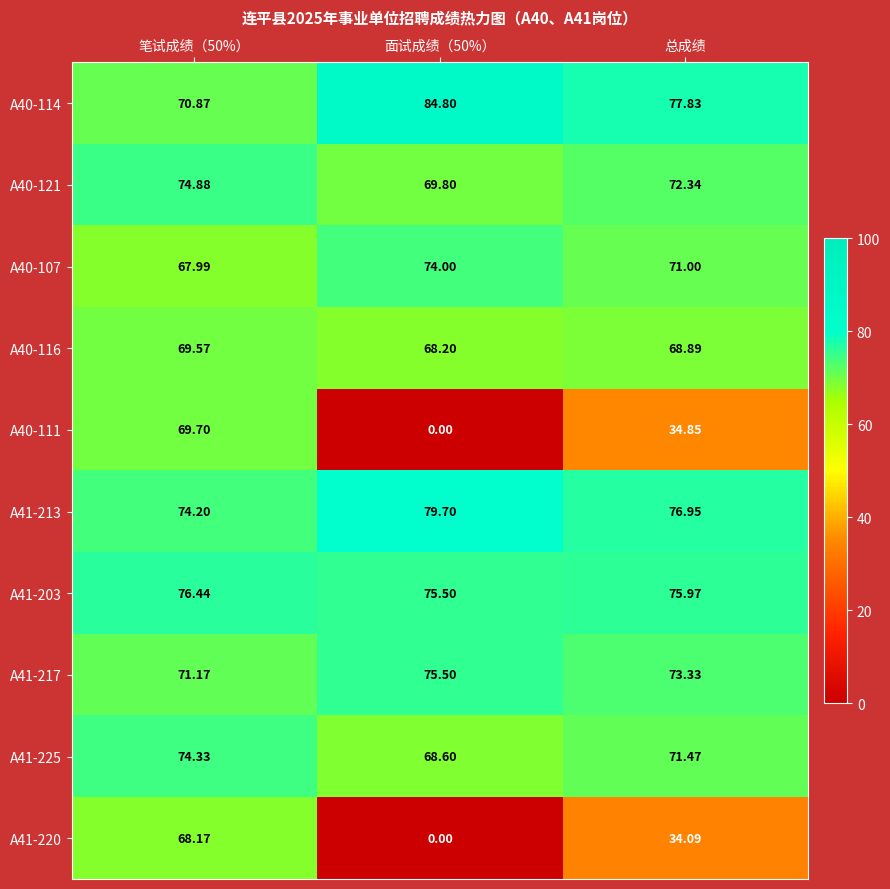

Which series has the largest range (max minus min)?

A40-111